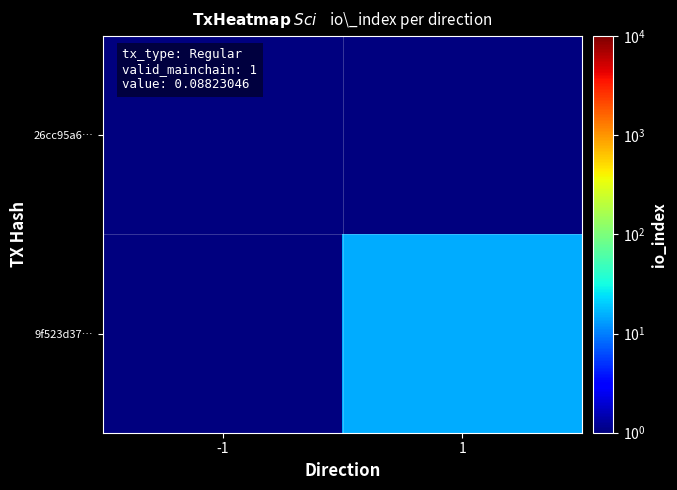

Which label corresponds to the largest value in the chart?

1